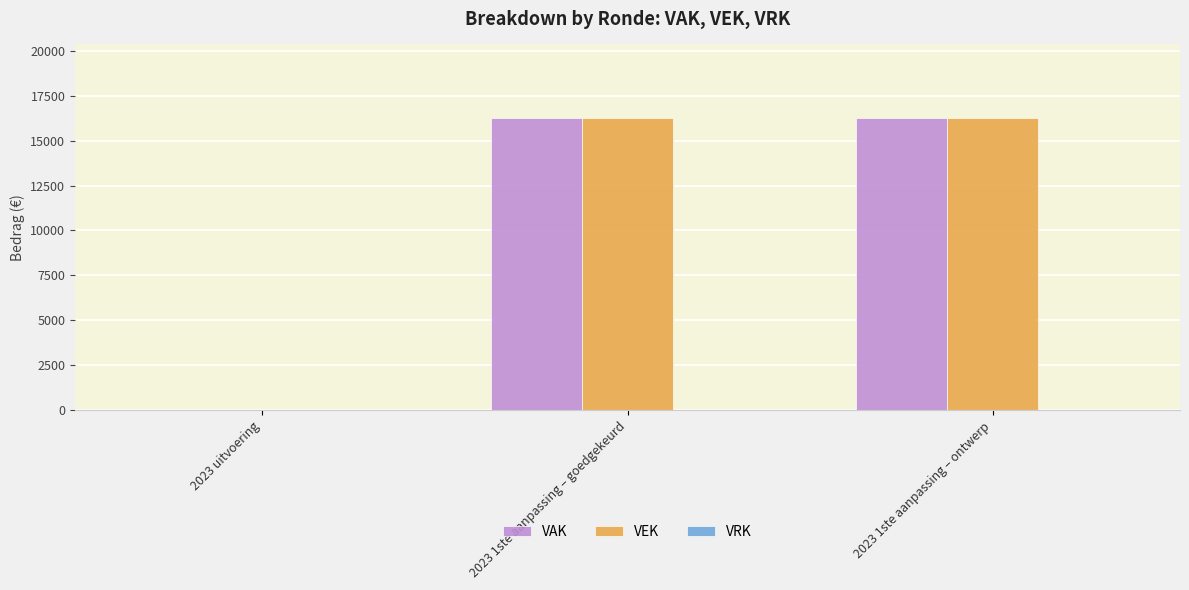

How many values in VEK are above zero?

2